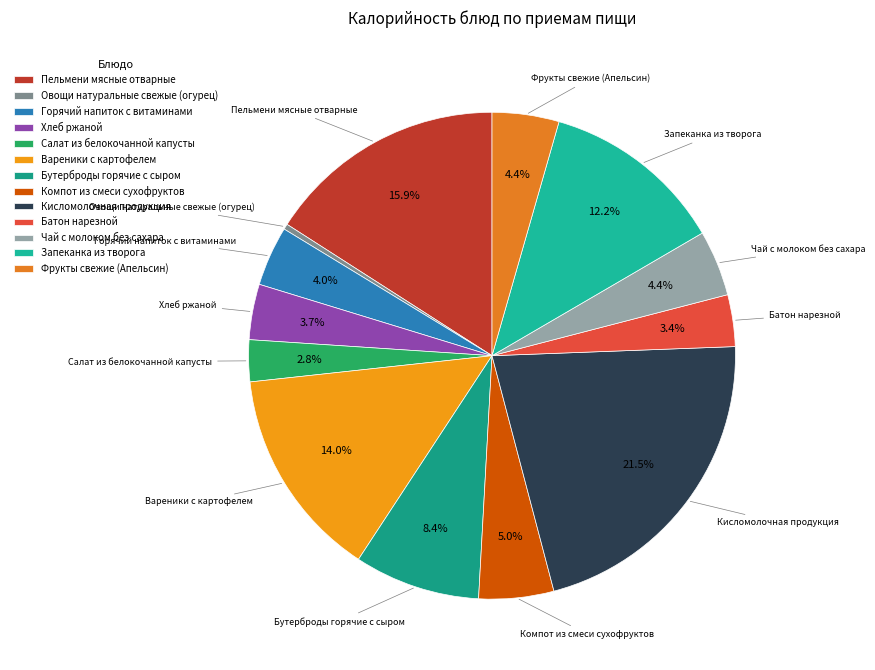

Which has a higher value, Хлеб ржаной or Запеканка из творога?

Запеканка из творога